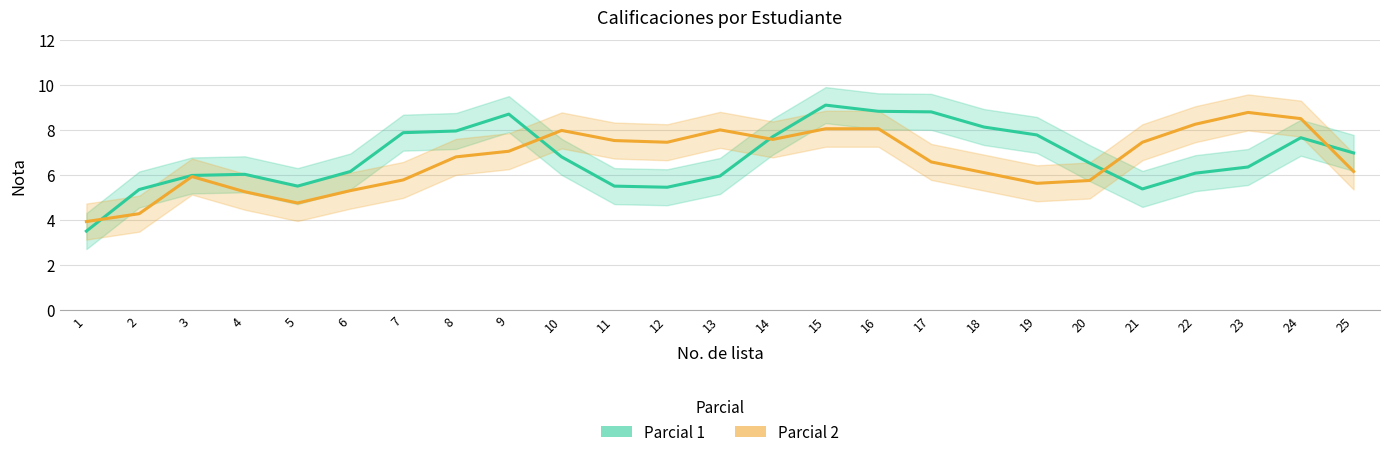

At which label does Parcial 1 reach its peak?

15